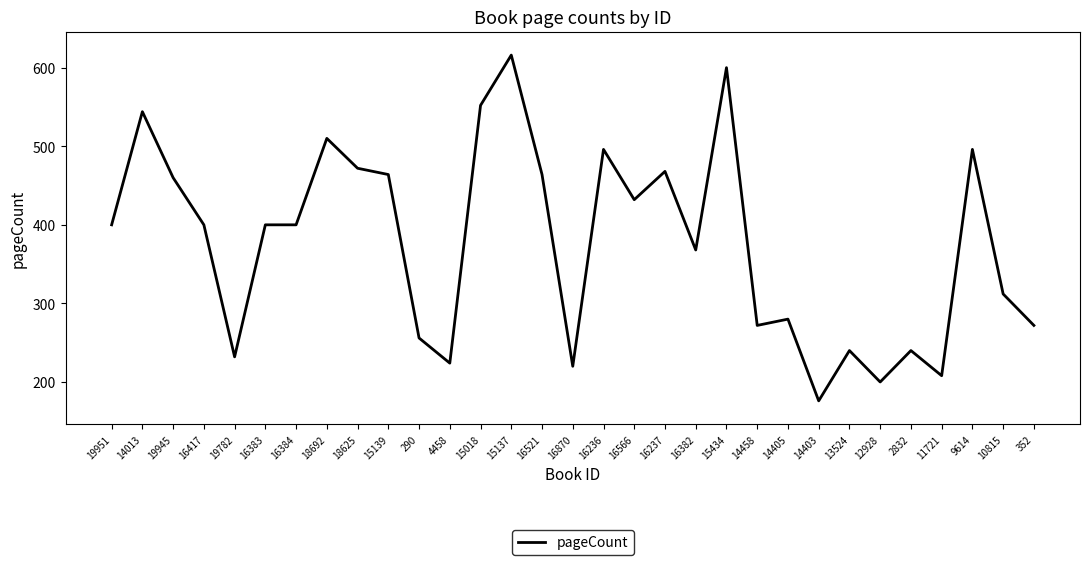

Reading left to right, extract all data points from this chart.

400	544	460	400	232	400	400	510	472	464	256	224	552	616	464	220	496	432	468	368	600	272	280	176	240	200	240	208	496	312	272